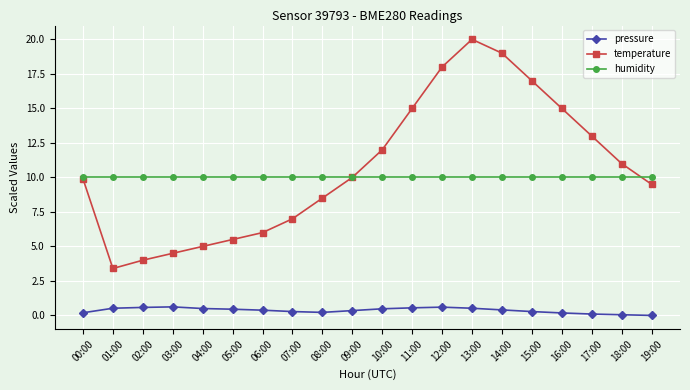

What is the difference between the temperature values at 00:00 and 18:00?

1.1